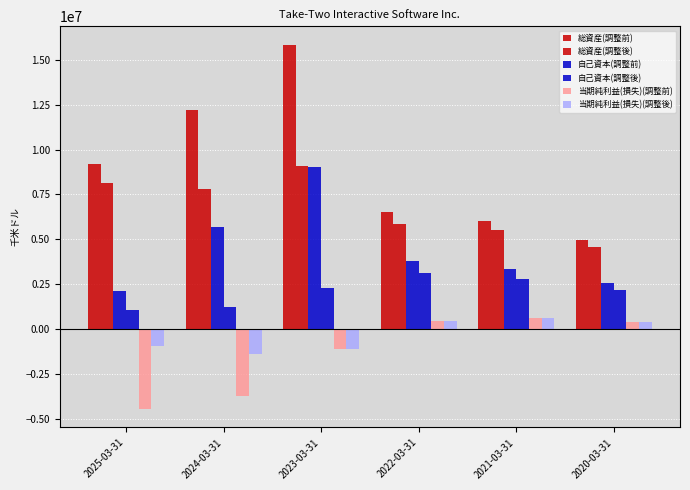

How many groups of bars are there?

6